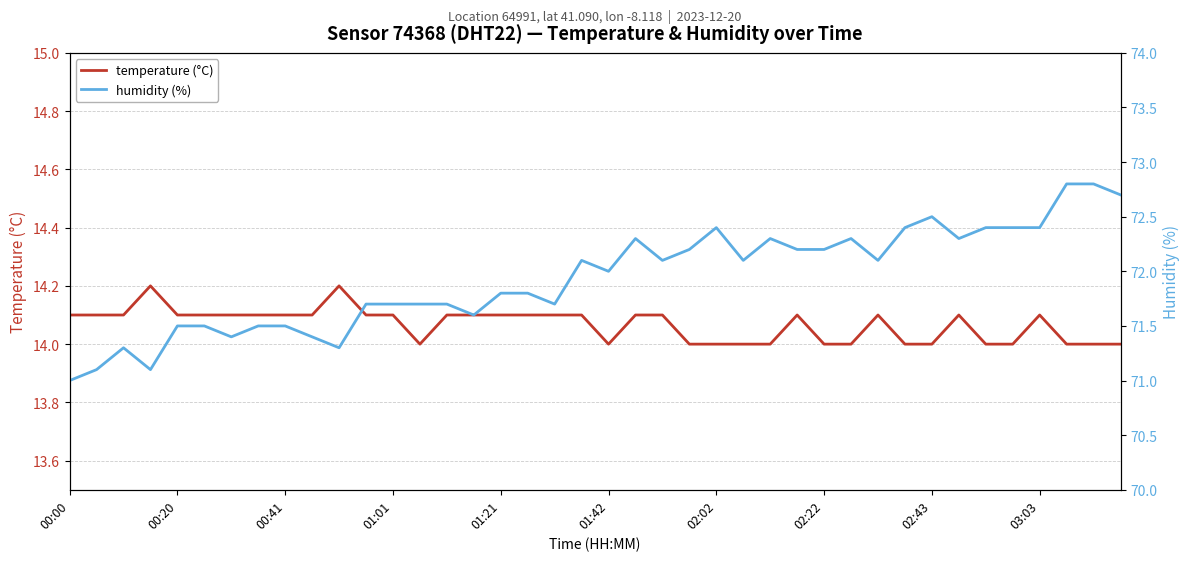

What is the value of the humidity (%) point at the 13th from the left?

71.7